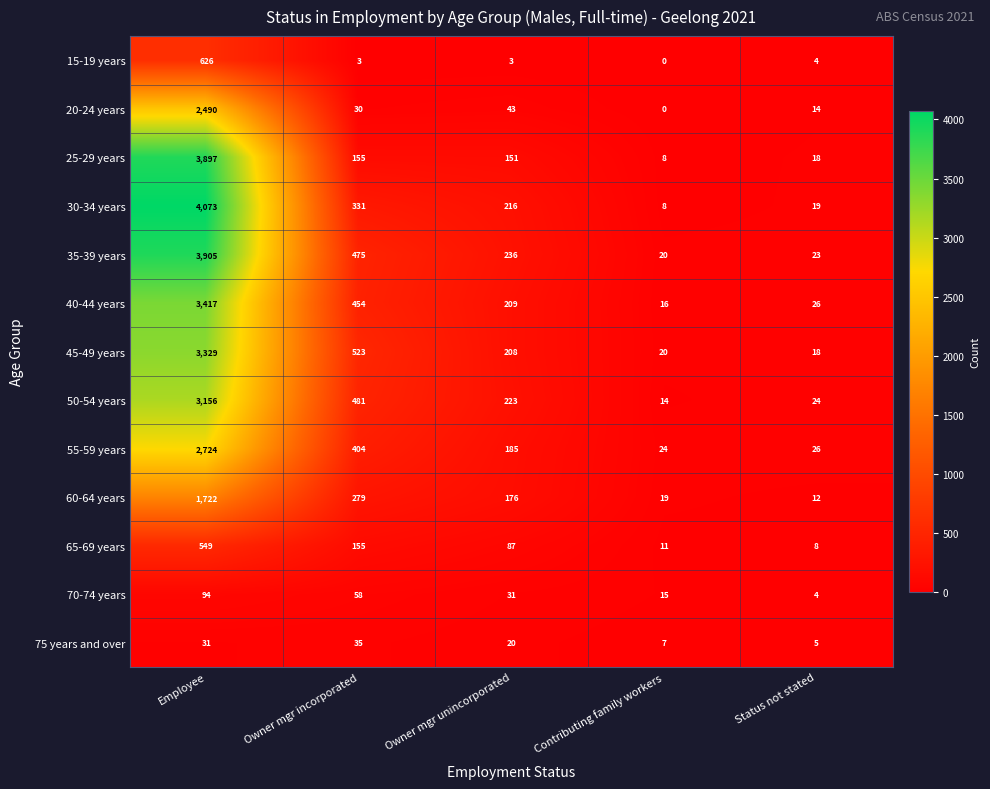

What value does the 70-74 years series have at Owner mgr unincorporated?

31